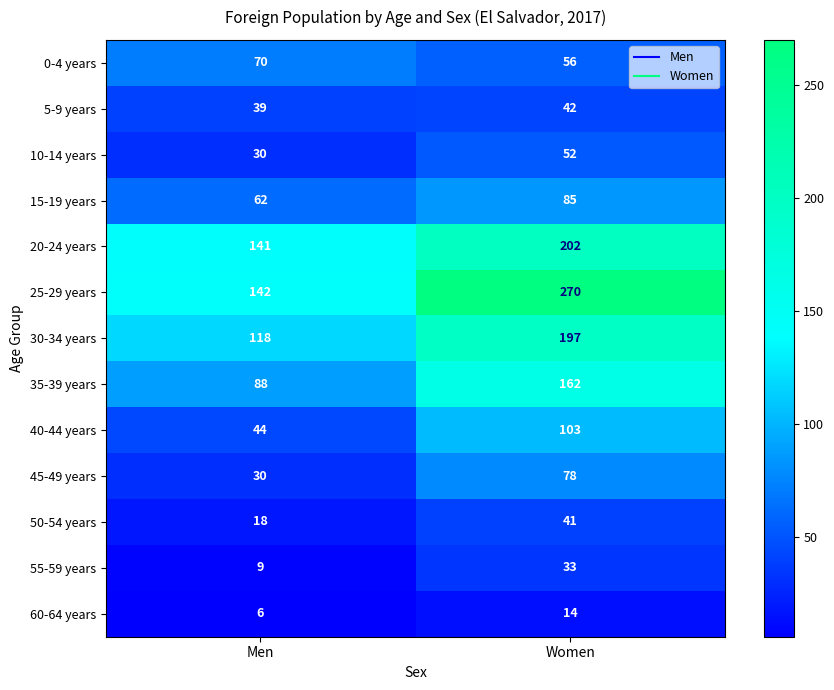

Between Men and Women, which series saw the biggest shift?

25-29 years